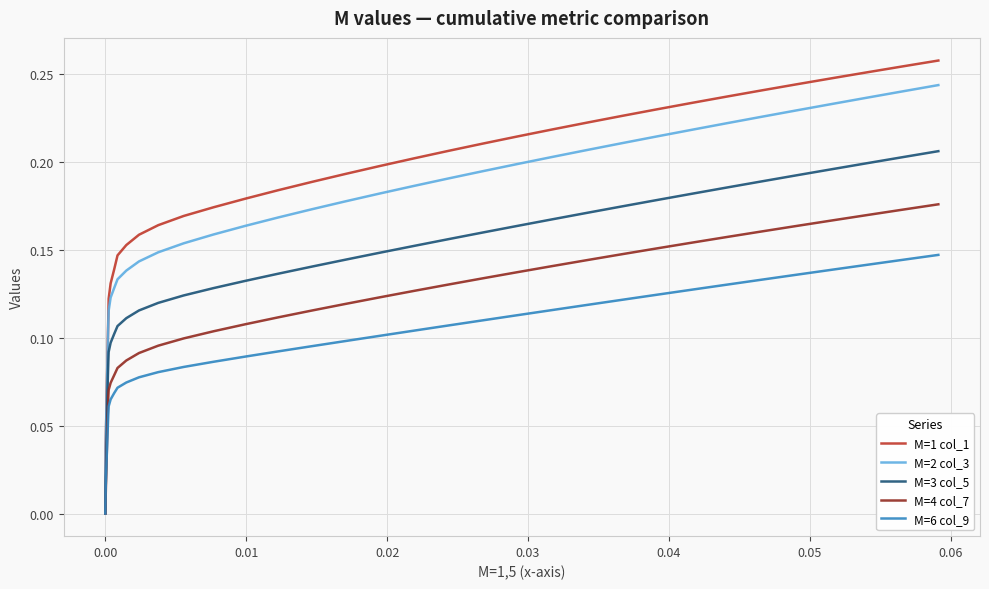

How many lines are shown in the chart?

5